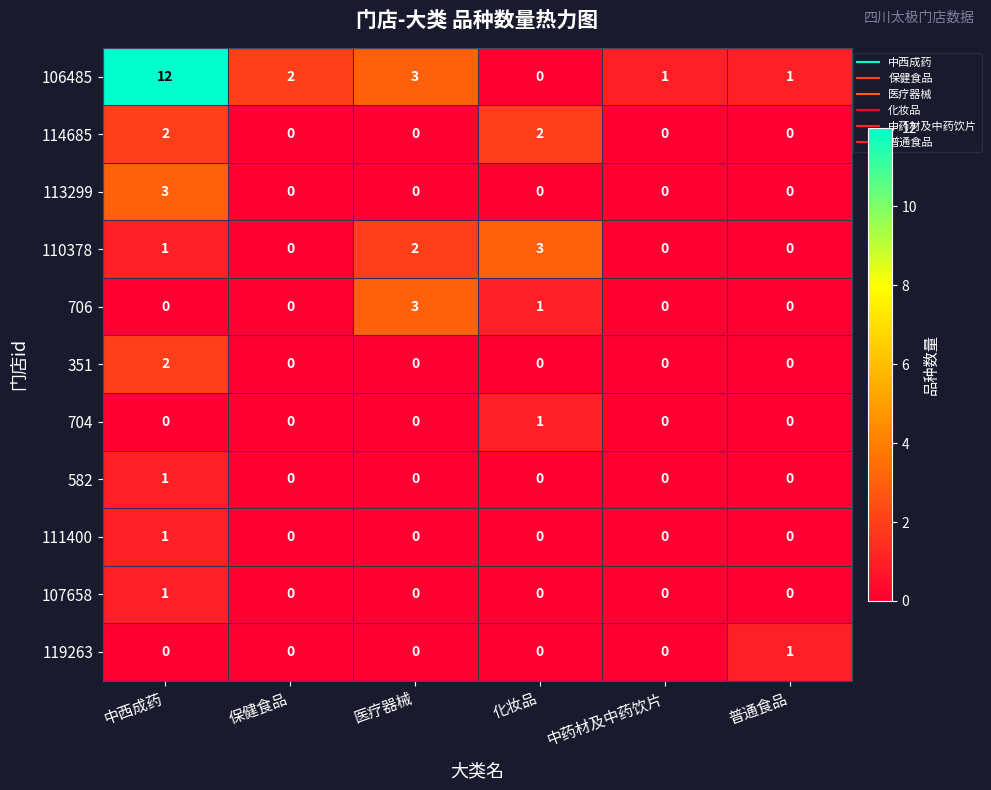

The 111400 series shows 0 at 普通食品. True or false?

True